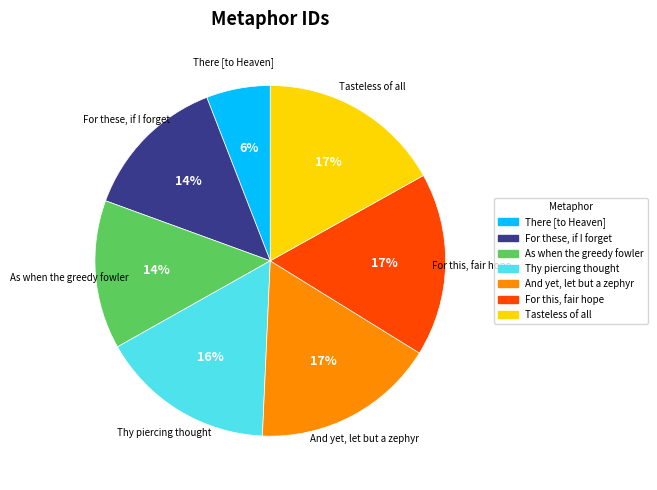

Which slice is the smallest?

There [to Heaven]